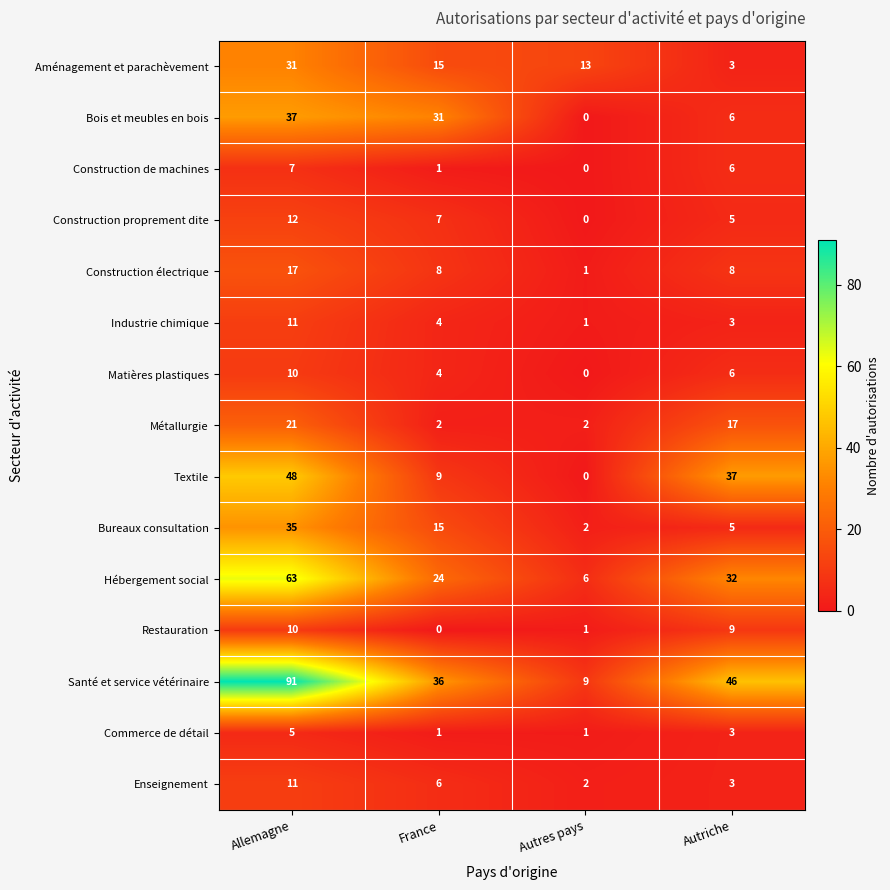

How many values in the Construction électrique series are below 8?

1